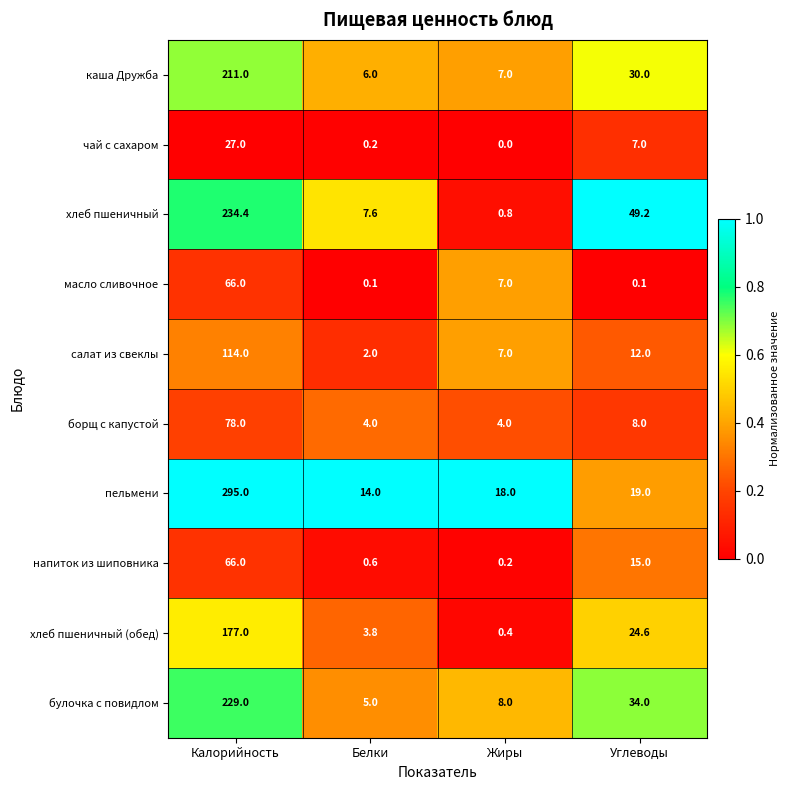

At Белки, list the series in order from smallest to largest.

масло сливочное, чай с сахаром, напиток из шиповника, салат из свеклы, хлеб пшеничный (обед), борщ с капустой, булочка с повидлом, каша Дружба, хлеб пшеничный, пельмени